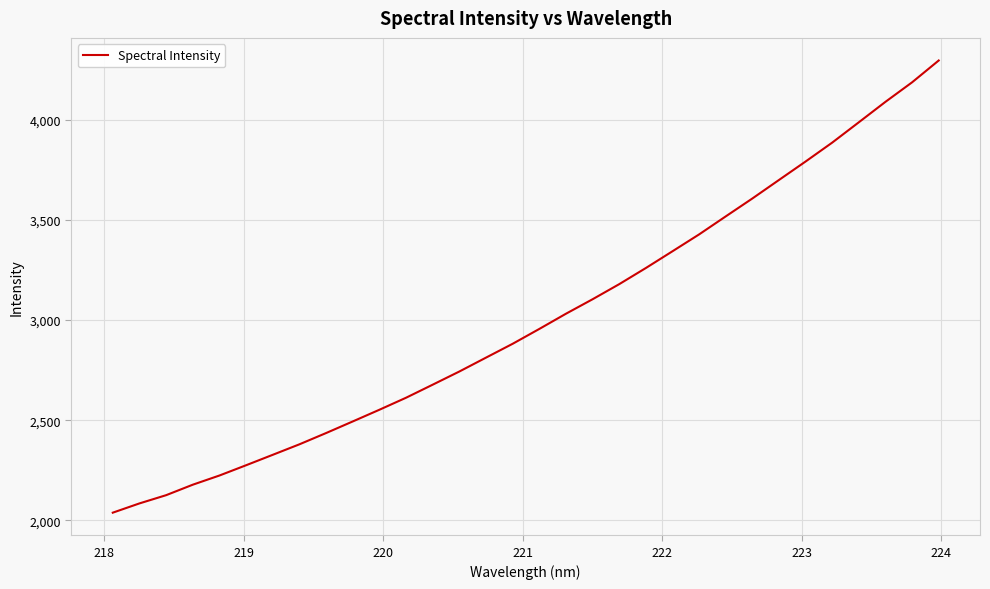

What is the minimum value shown in the chart?

2038.8